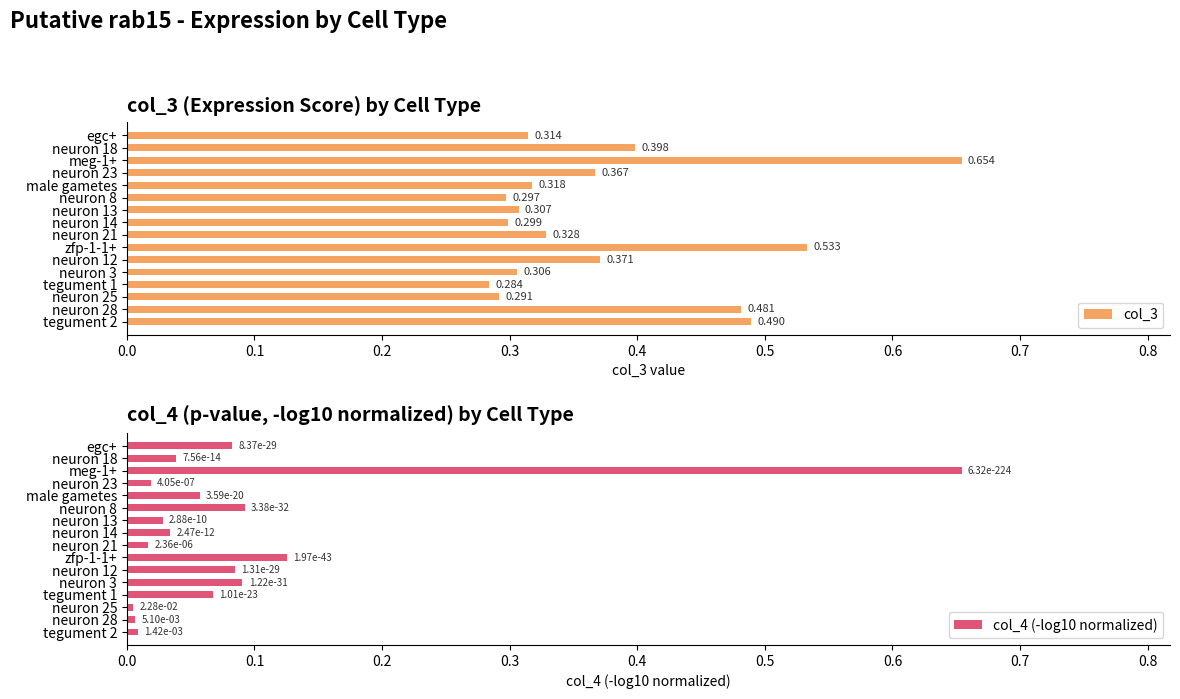

Is it true that col_4 (-log10 normalized) equals 0.1 at male gametes?

True